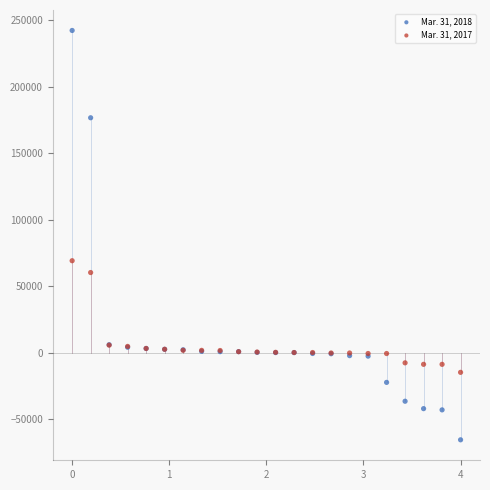

Which series reaches the maximum Y coordinate?

Mar. 31, 2018